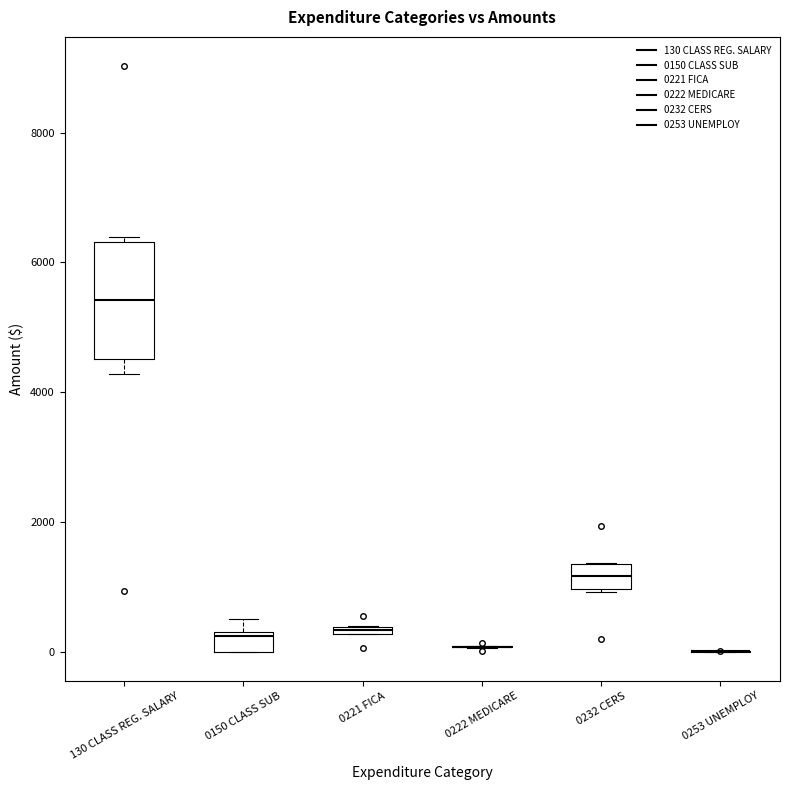

Which box is the tallest, from its lower edge to its upper edge?

130 CLASS REG. SALARY